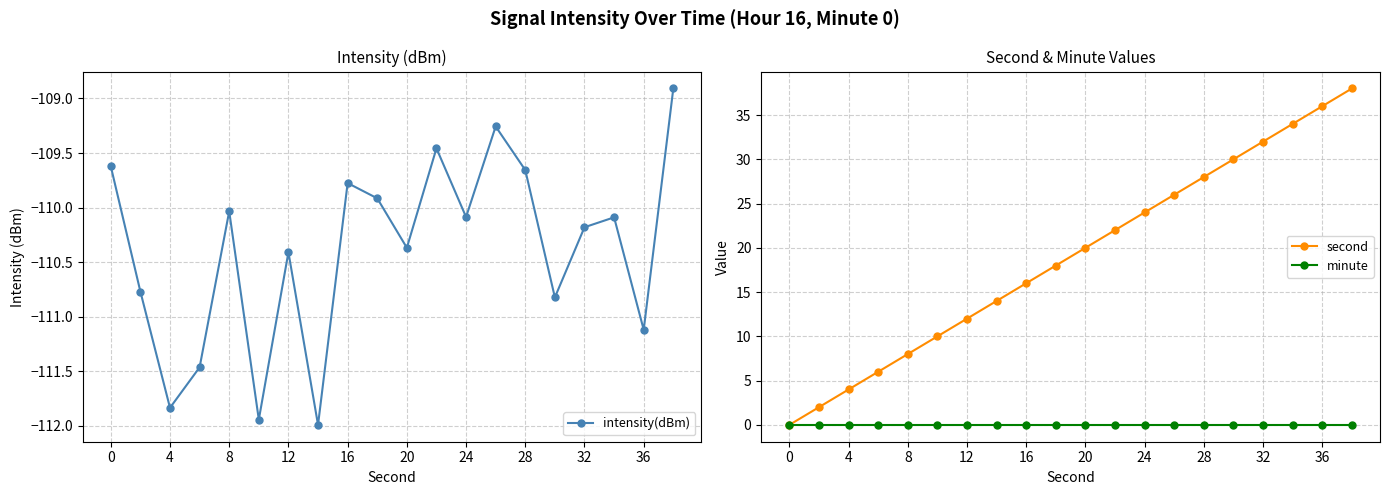

True or false: minute has more than 1 interior local peaks.

False